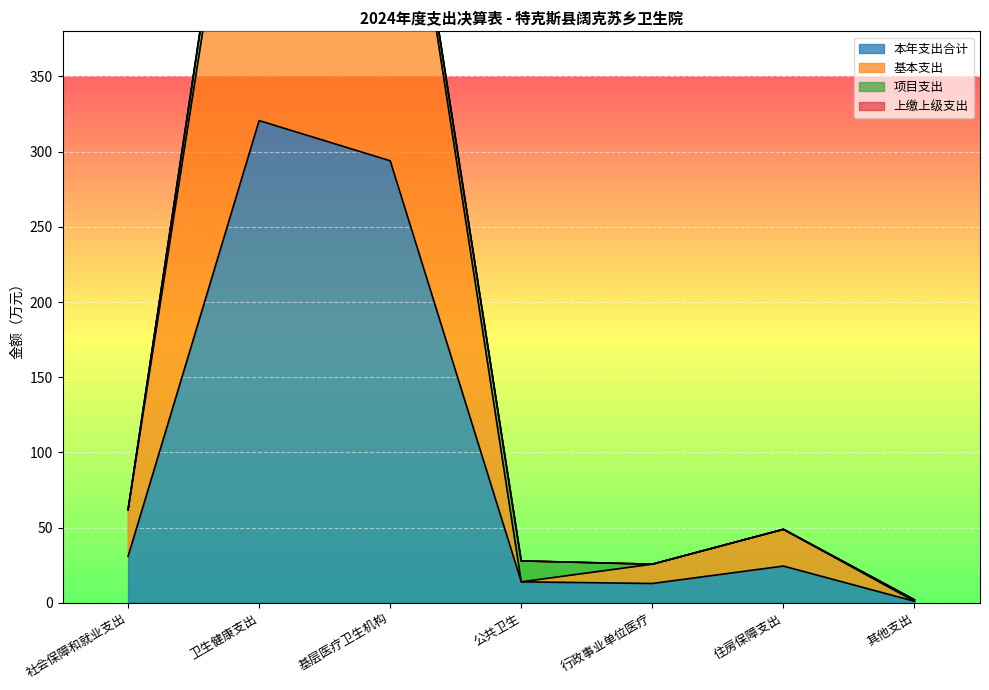

At which label does 本年支出合计 reach its peak?

卫生健康支出